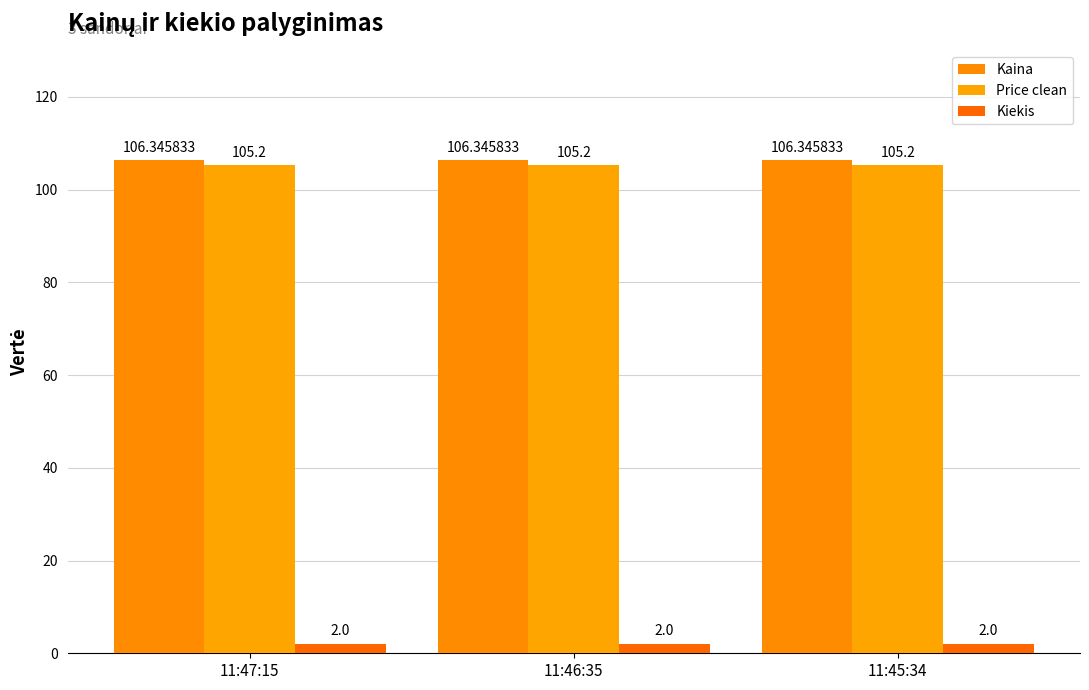

How many categories are shown in the chart?

3